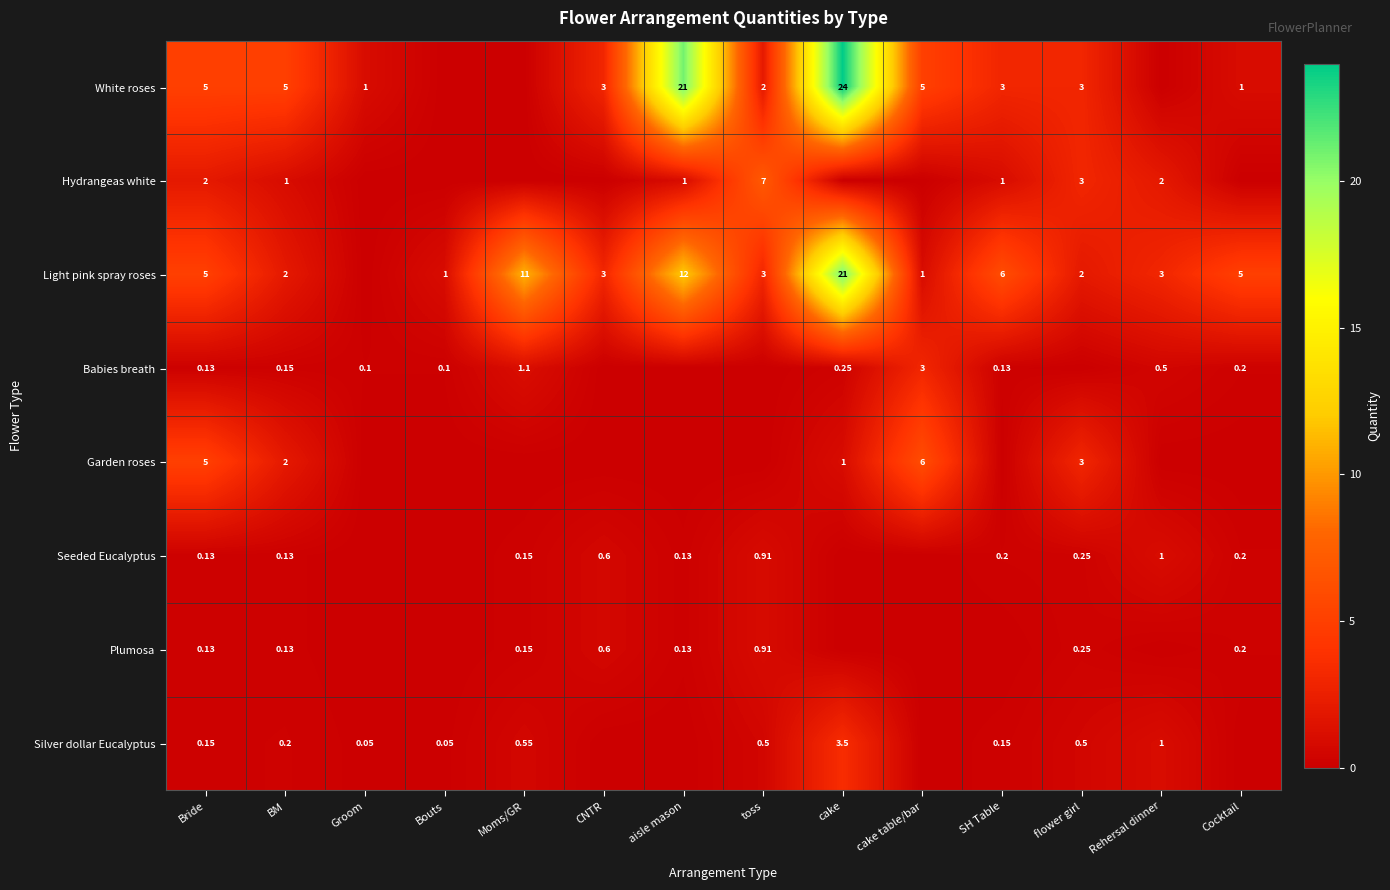

Is the value of Plumosa at Moms/GR greater than the value of Silver dollar Eucalyptus at Bouts?

Yes